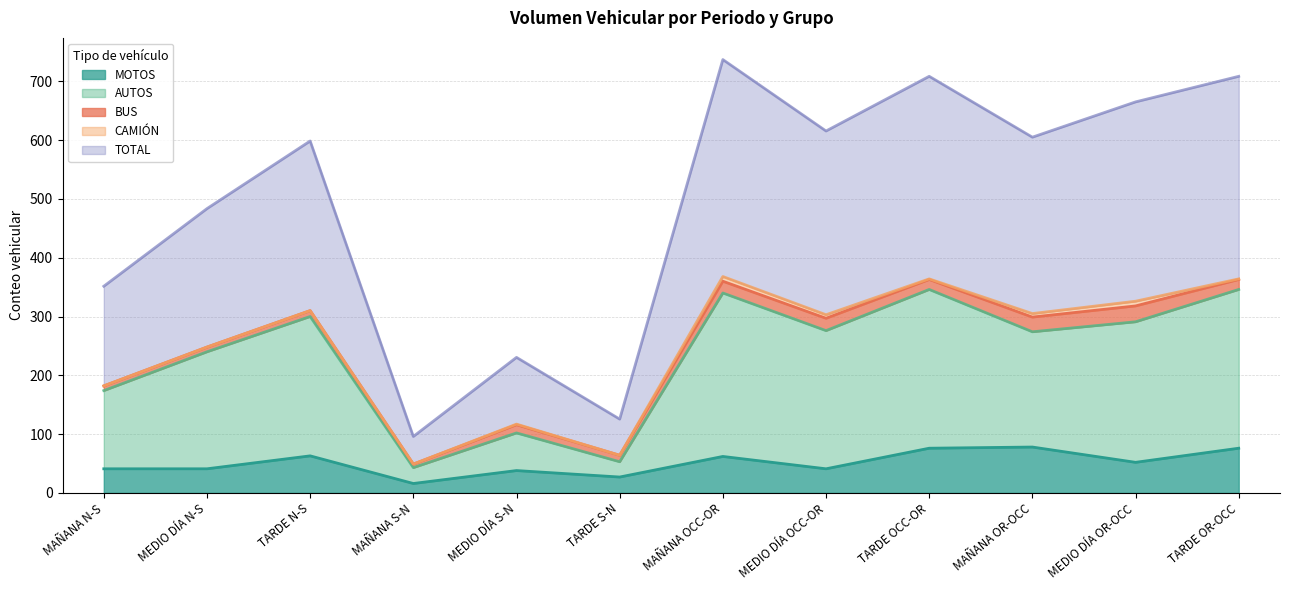

What is the label of the 6th point from the left?

TARDE S-N